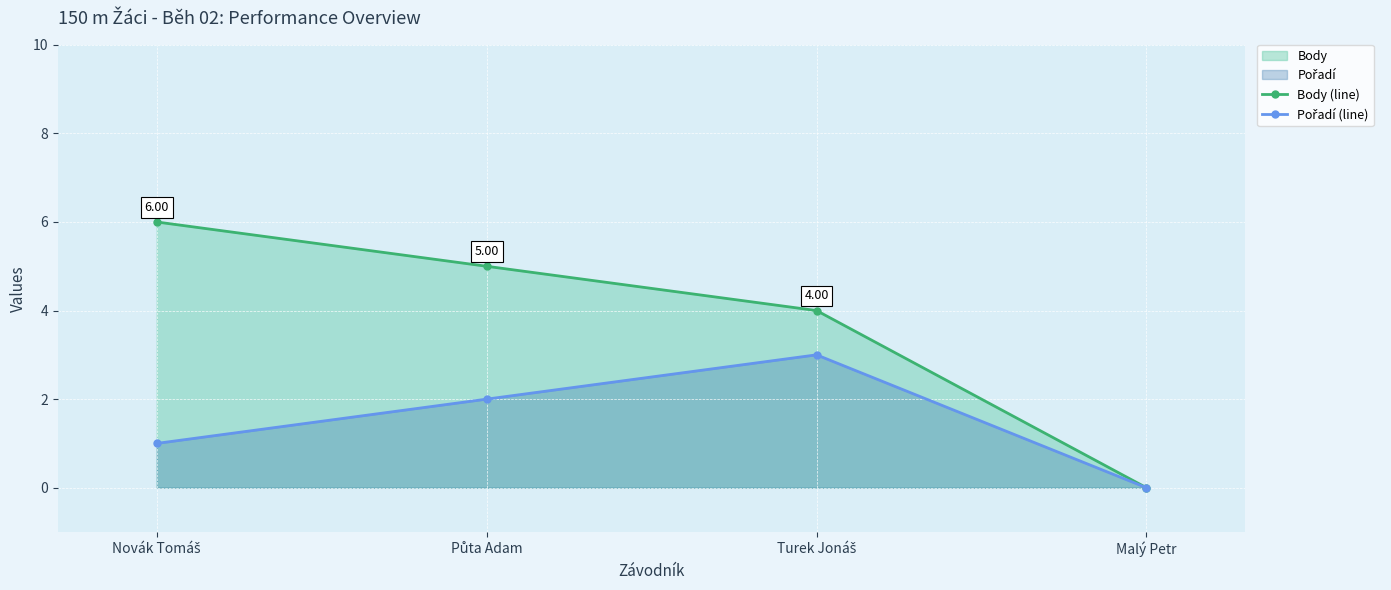

The Pořadí (line) series shows 1 at Turek Jonáš. True or false?

False